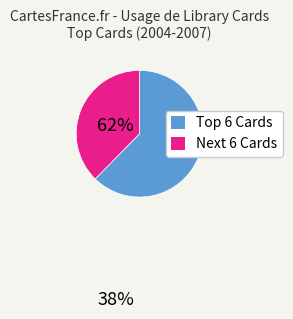

Is there a majority slice in this chart?

Yes